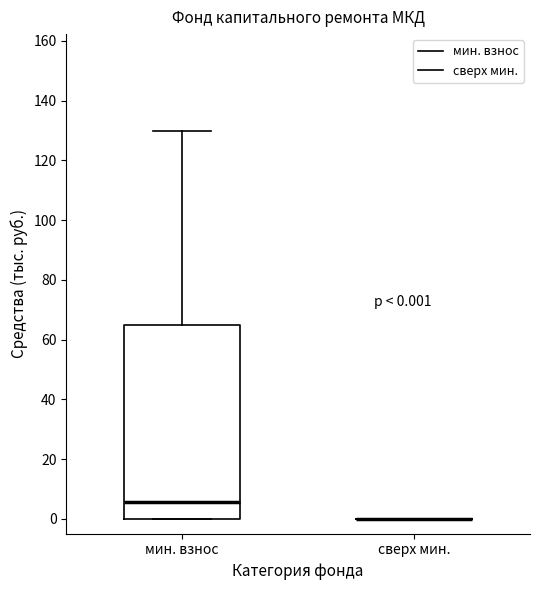

Which box is the tallest, from its lower edge to its upper edge?

мин. взнос